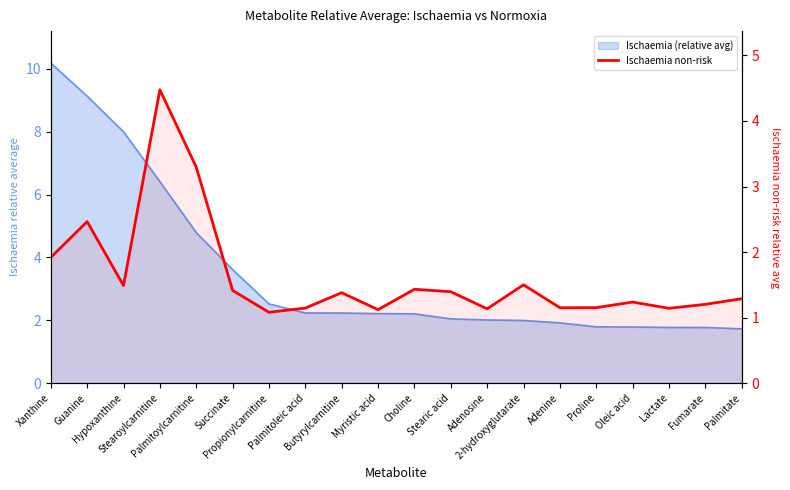

What is the smallest value displayed?

1.1